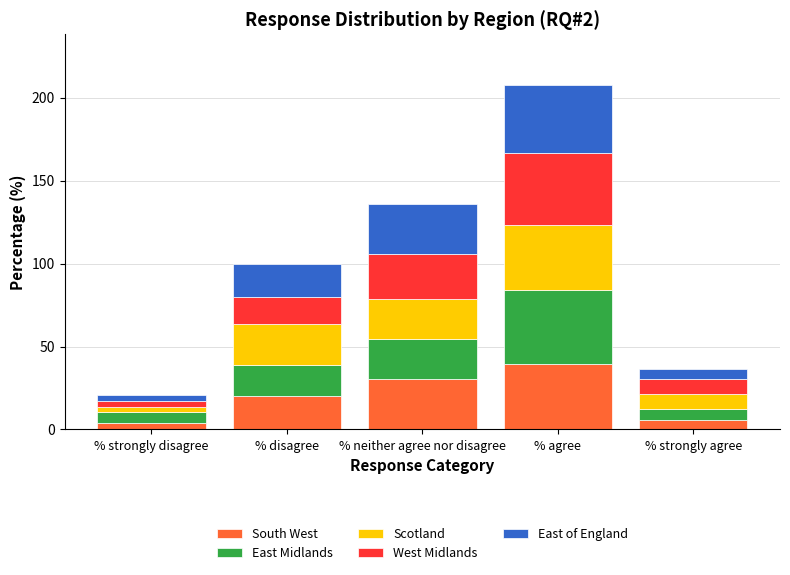

At which category is the sum across all series the highest?

% agree